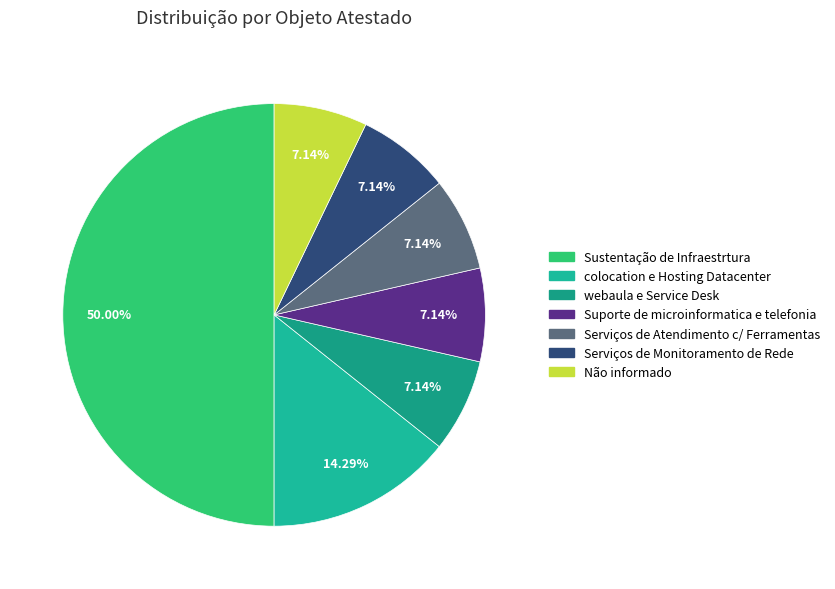

Is there a majority slice in this chart?

No